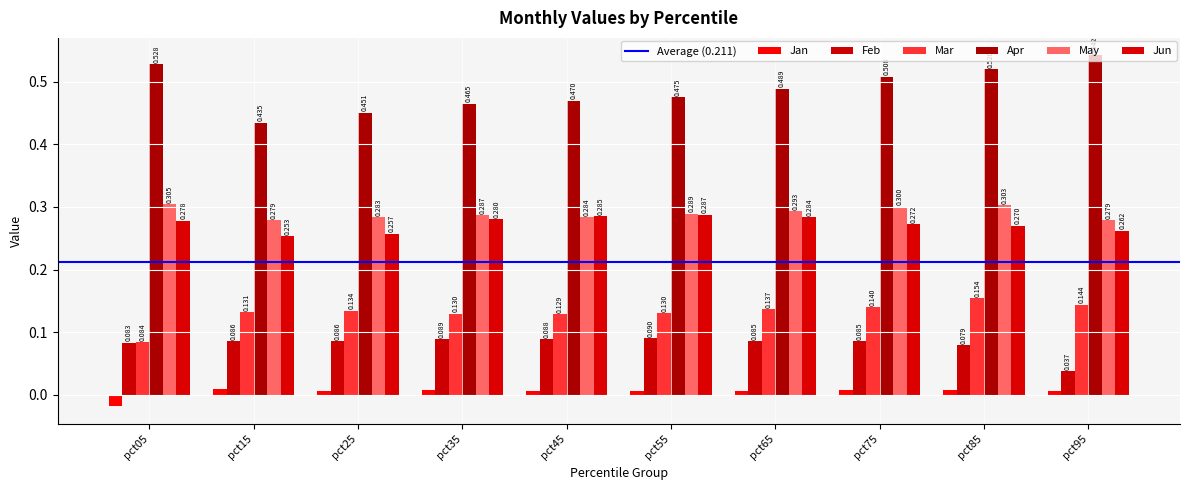

Are the bars horizontal?

No